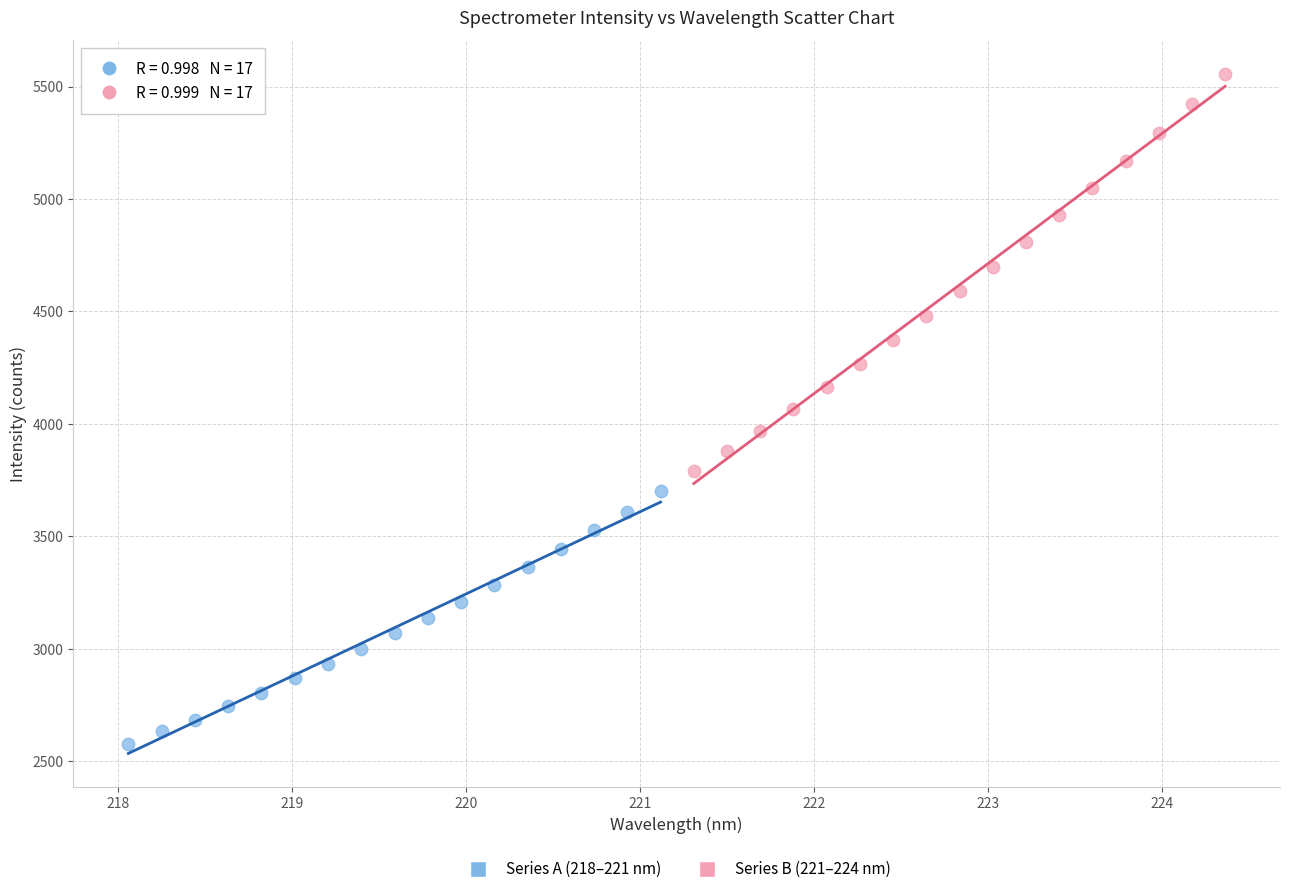

Which series has the widest spread of Y values?

Series B (221–224 nm)